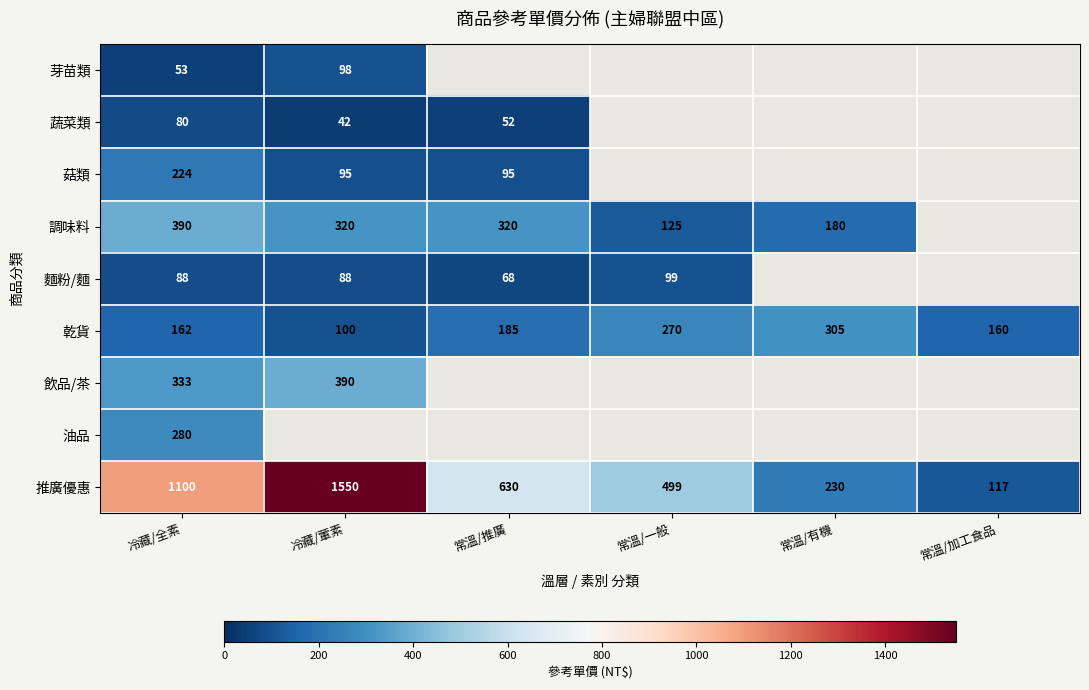

Is the value of 麵粉/麵 at 常溫/一般 greater than the value of 菇類 at 冷藏/葷素?

Yes